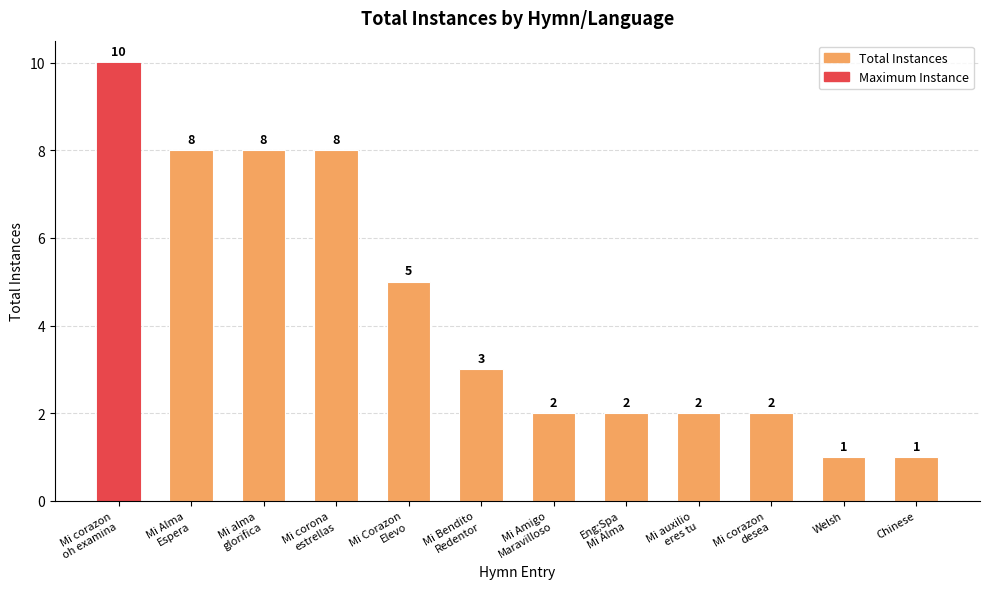

What is the value of the 4th bar from the left?

8